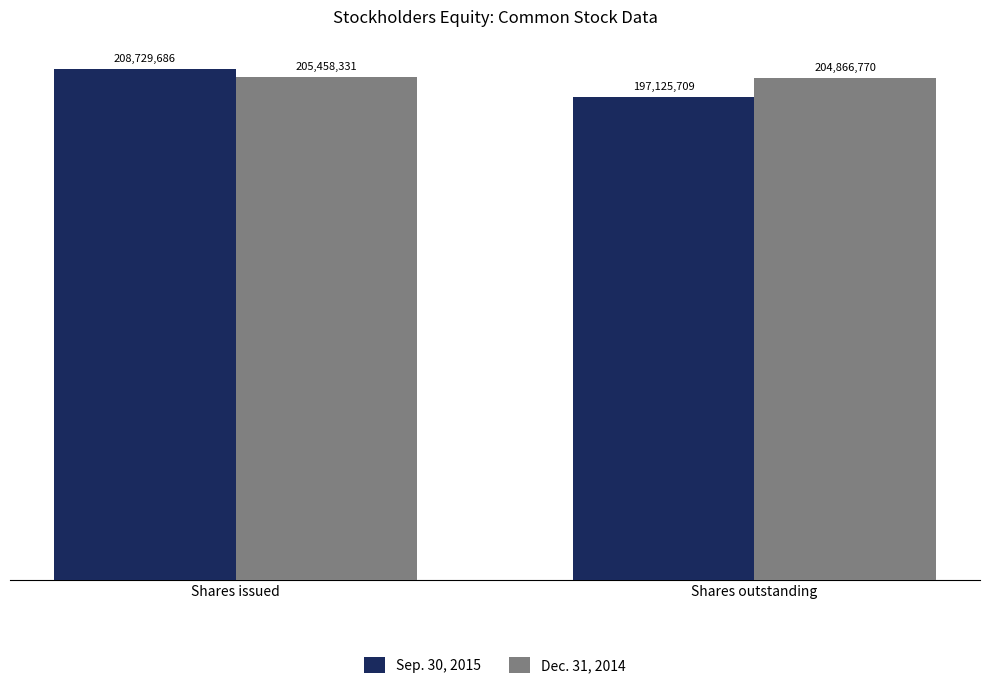

What is the difference between the highest and lowest values at Shares outstanding?

7741061